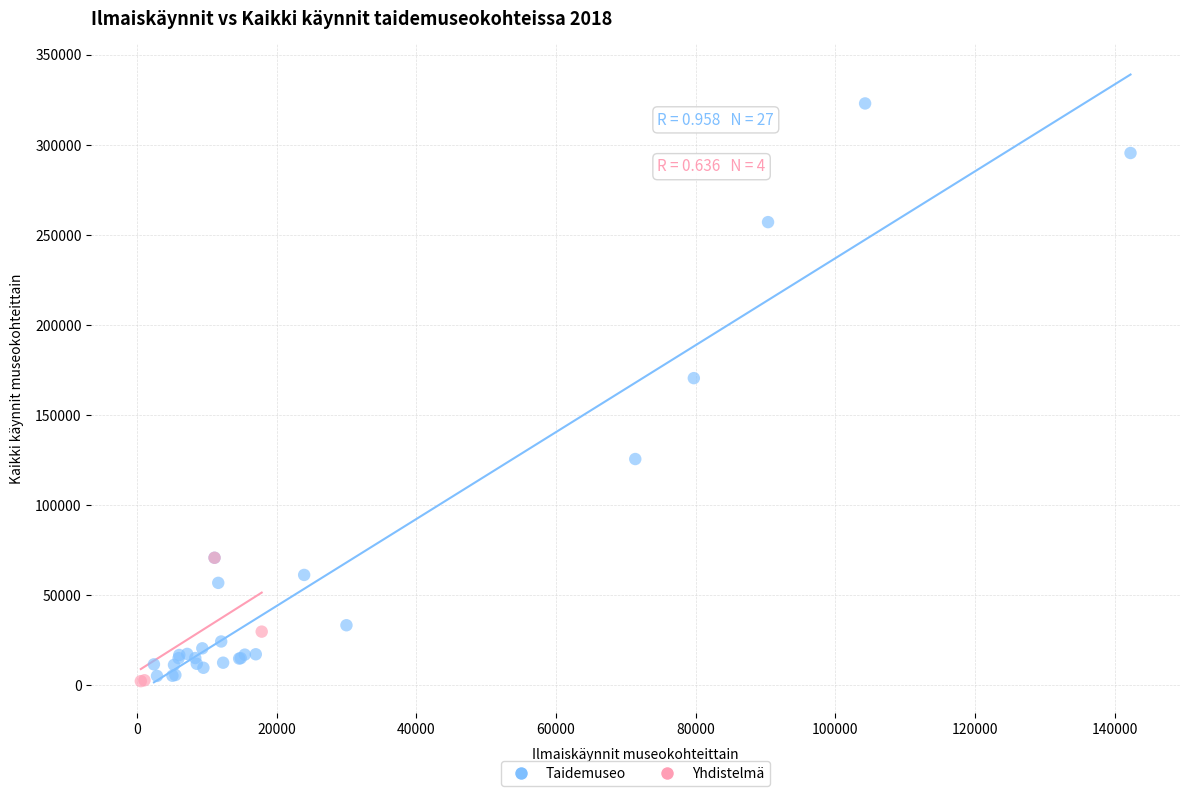

Which series has the largest Y range (max minus min)?

Taidemuseo